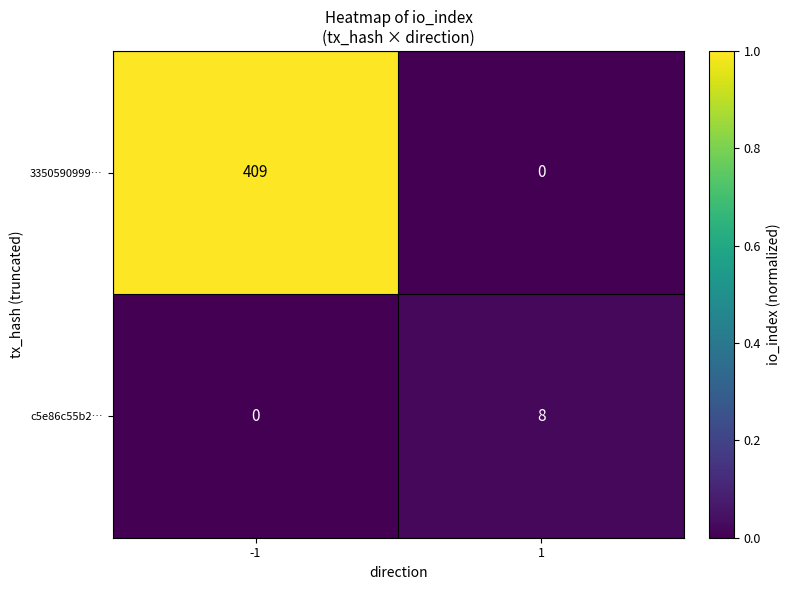

Is it true that 3350590999… equals 218 at -1?

False